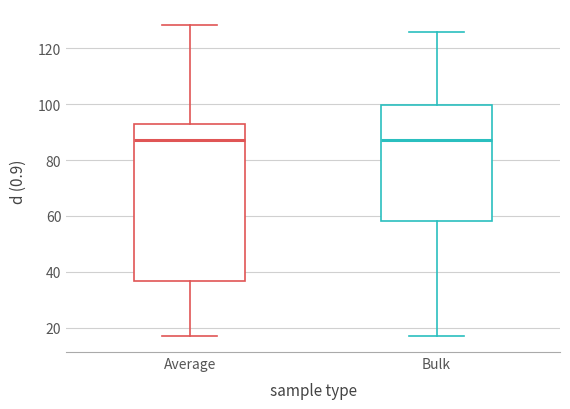

Reading left to right, read every box against the y-axis: the position of its median line, the range the box covers, and the ends of its whiskers. The values are not printed on the chart, so give them approximately, as read against the axis.

Average: median 88, box 36 to 92, whiskers 16 to 128
Bulk: median 88, box 58 to 100, whiskers 16 to 126